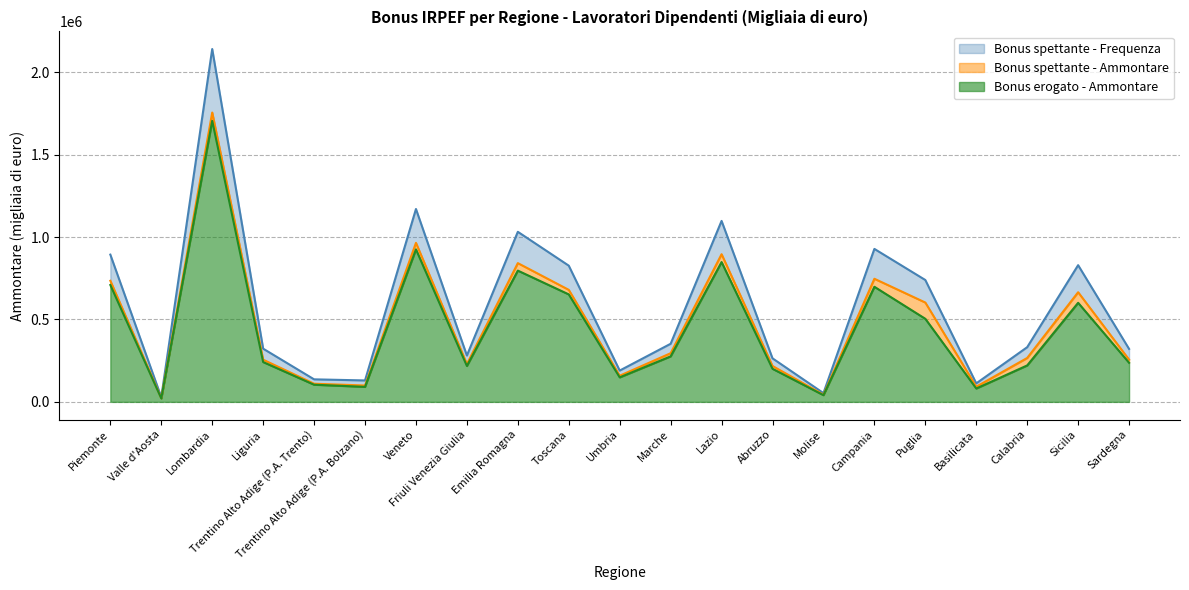

At which label does Bonus spettante - Frequenza first exceed 331906?

Piemonte